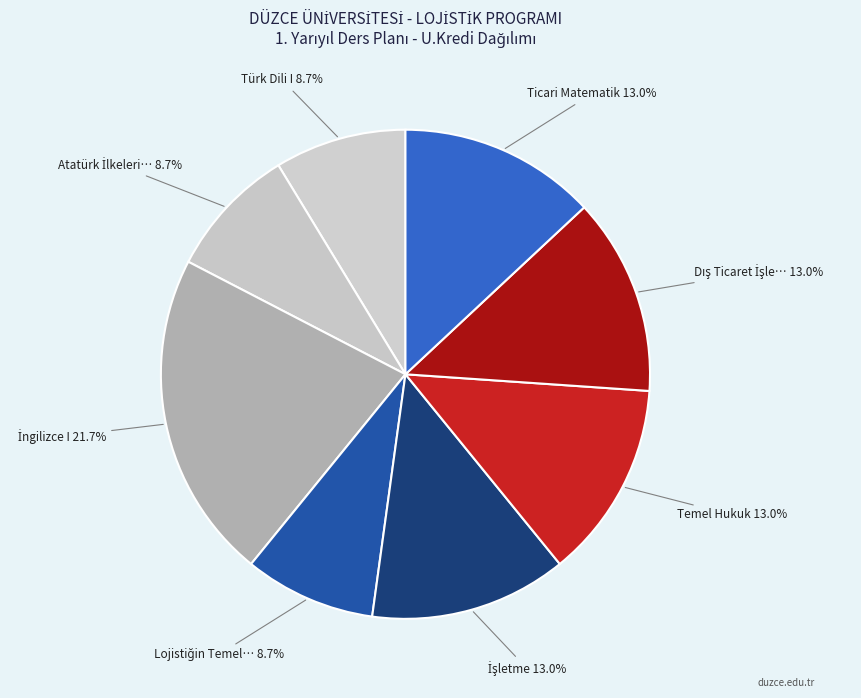

Which category has the smallest portion of the pie?

Türk Dili I